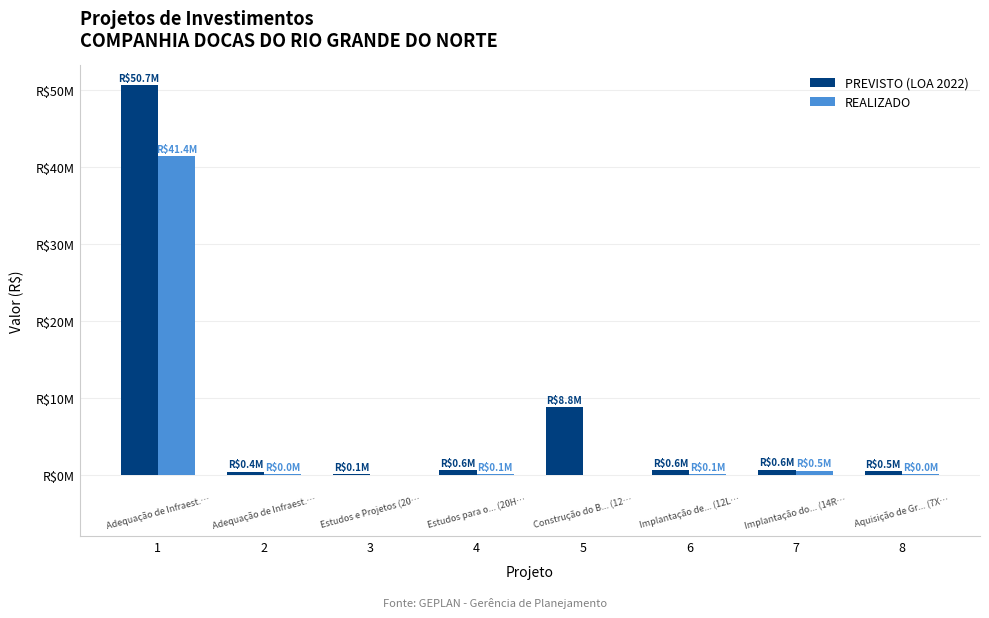

Are the bars horizontal?

No